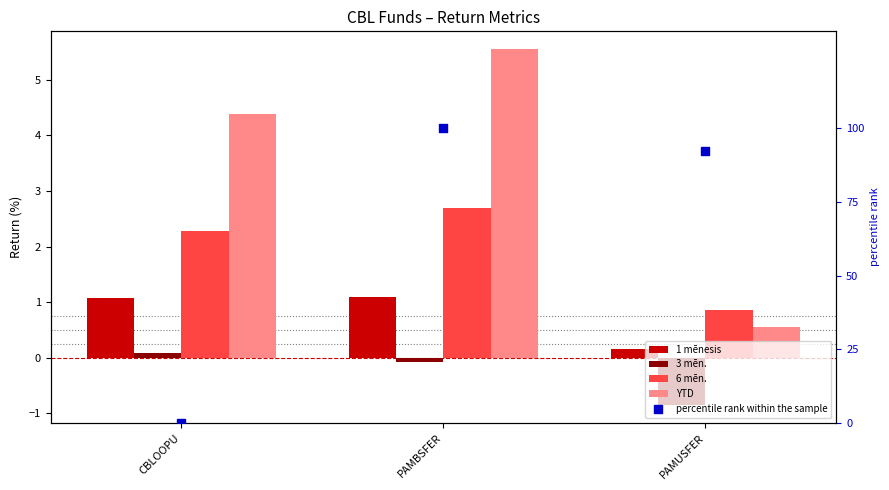

Is the value of YTD at PAMUSFER greater than the value of 1 mēnesis at CBLOOPU?

No